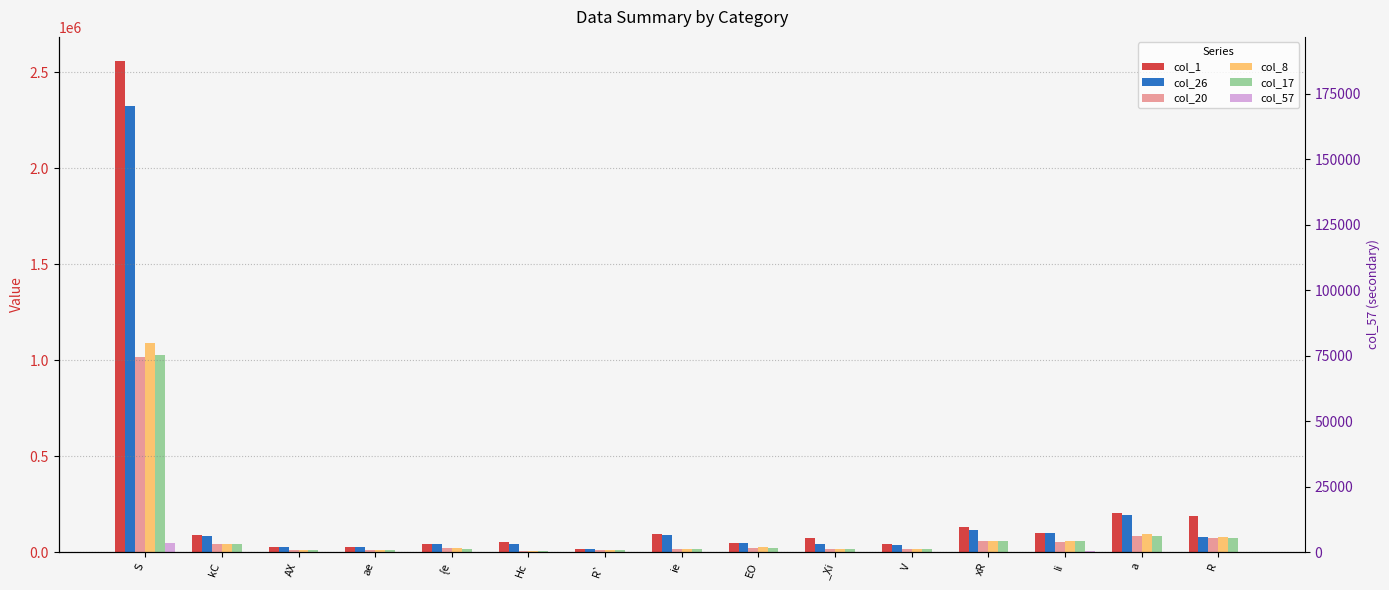

Which category has the highest value in the col_17 series?

S